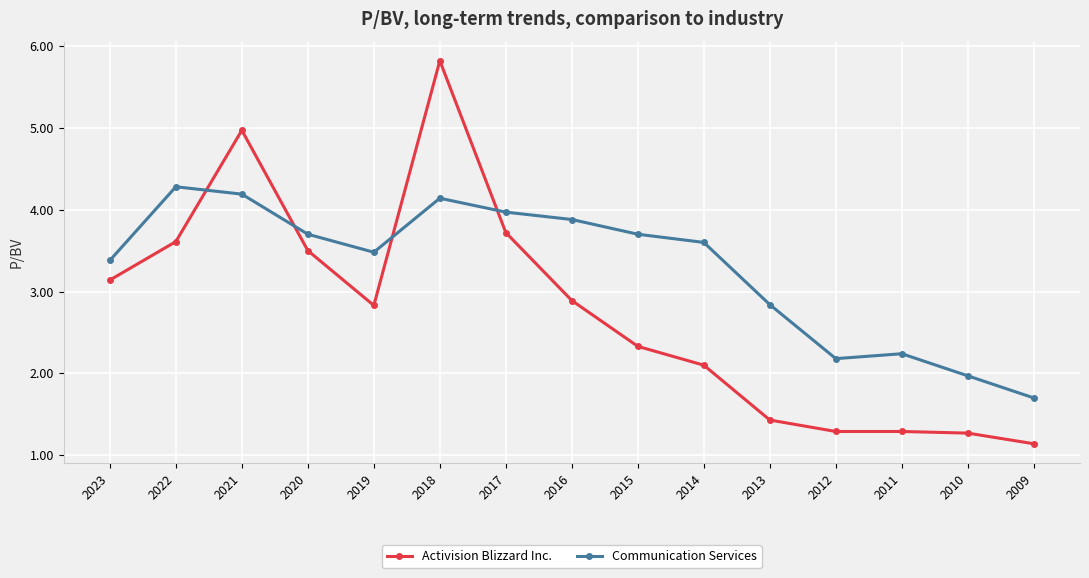

Does the chart display data point markers on the line(s)?

Yes